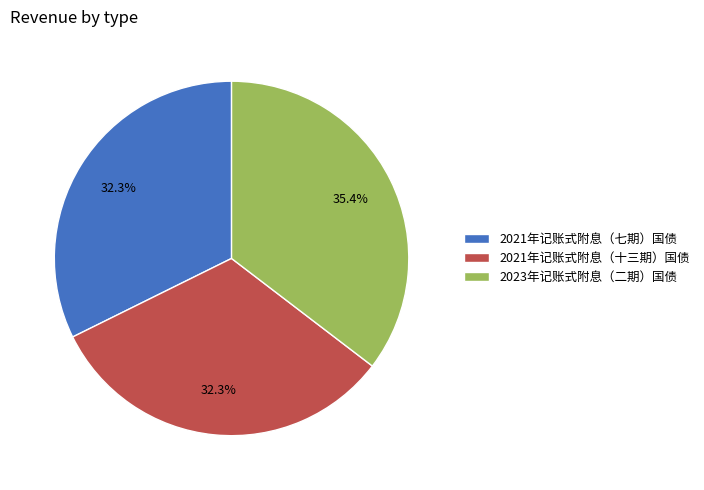

Combined, do 2021年记账式附息（十三期）国债 and 2023年记账式附息（二期）国债 account for over 50%?

Yes